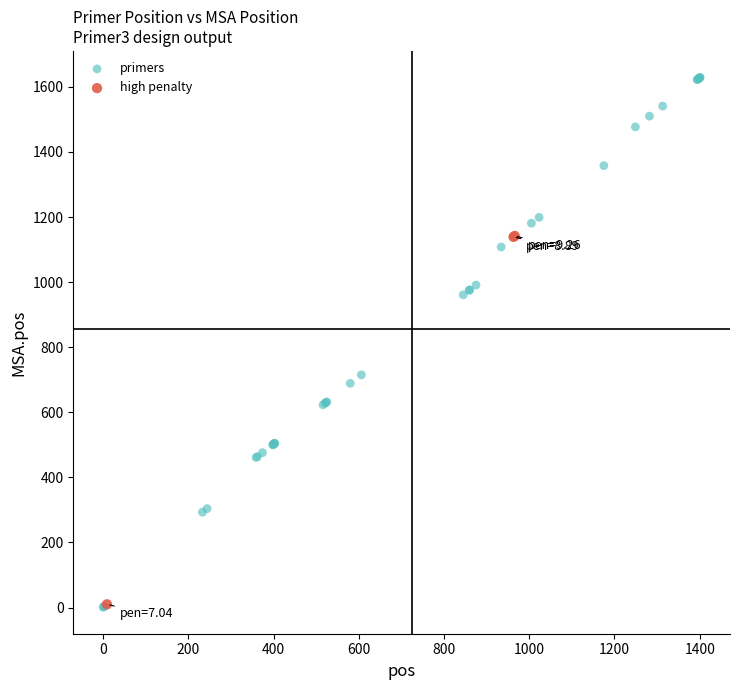

Which series has the widest spread of Y values?

primers